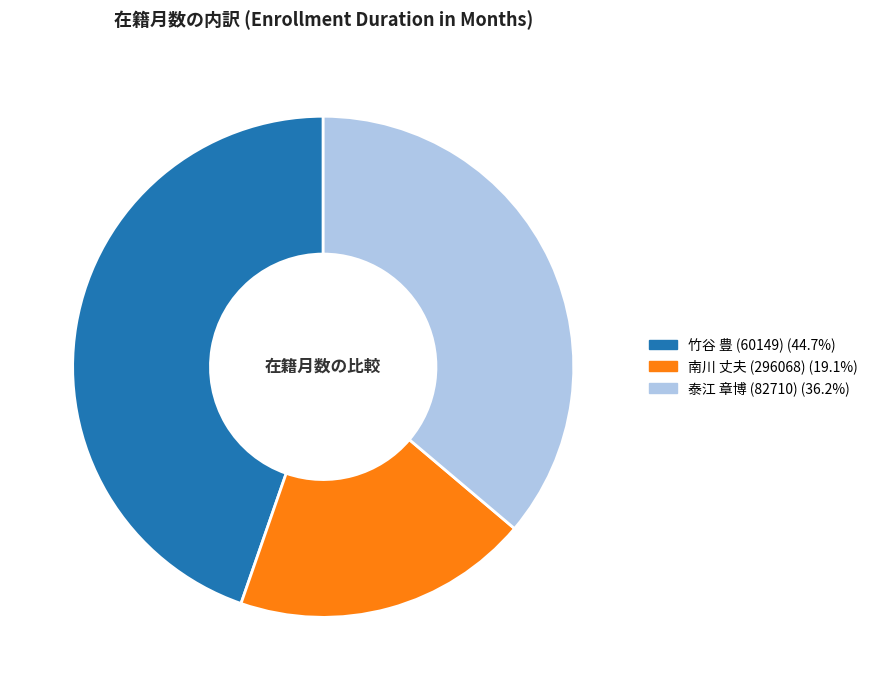

Approximately how many times larger is the value at 泰江 章博 (82710) compared to 南川 丈夫 (296068)?

1.9